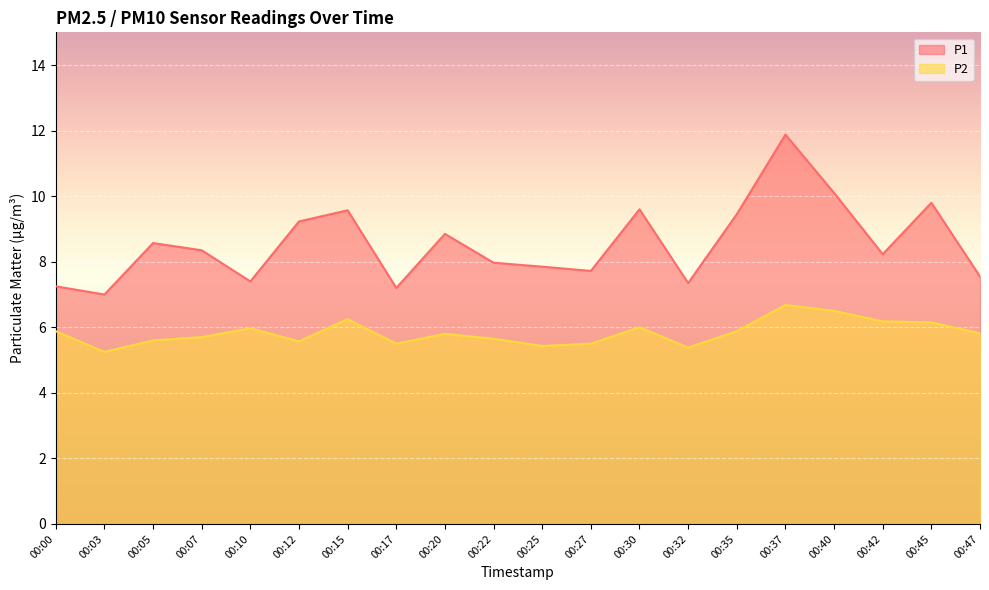

What are all the series names shown in the legend?

P1, P2